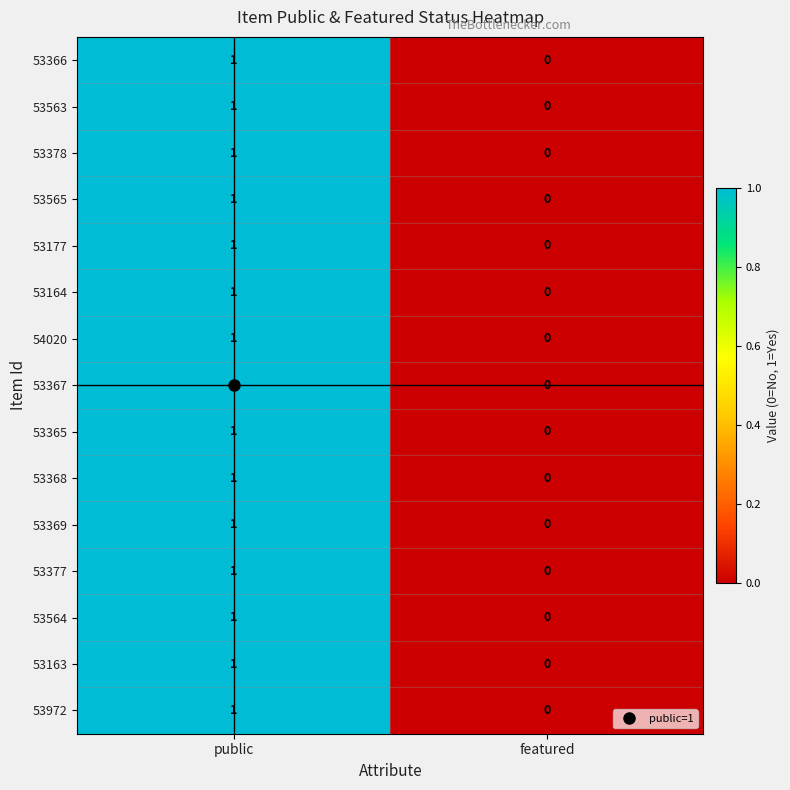

At which label is 53972 closest to 0?

featured